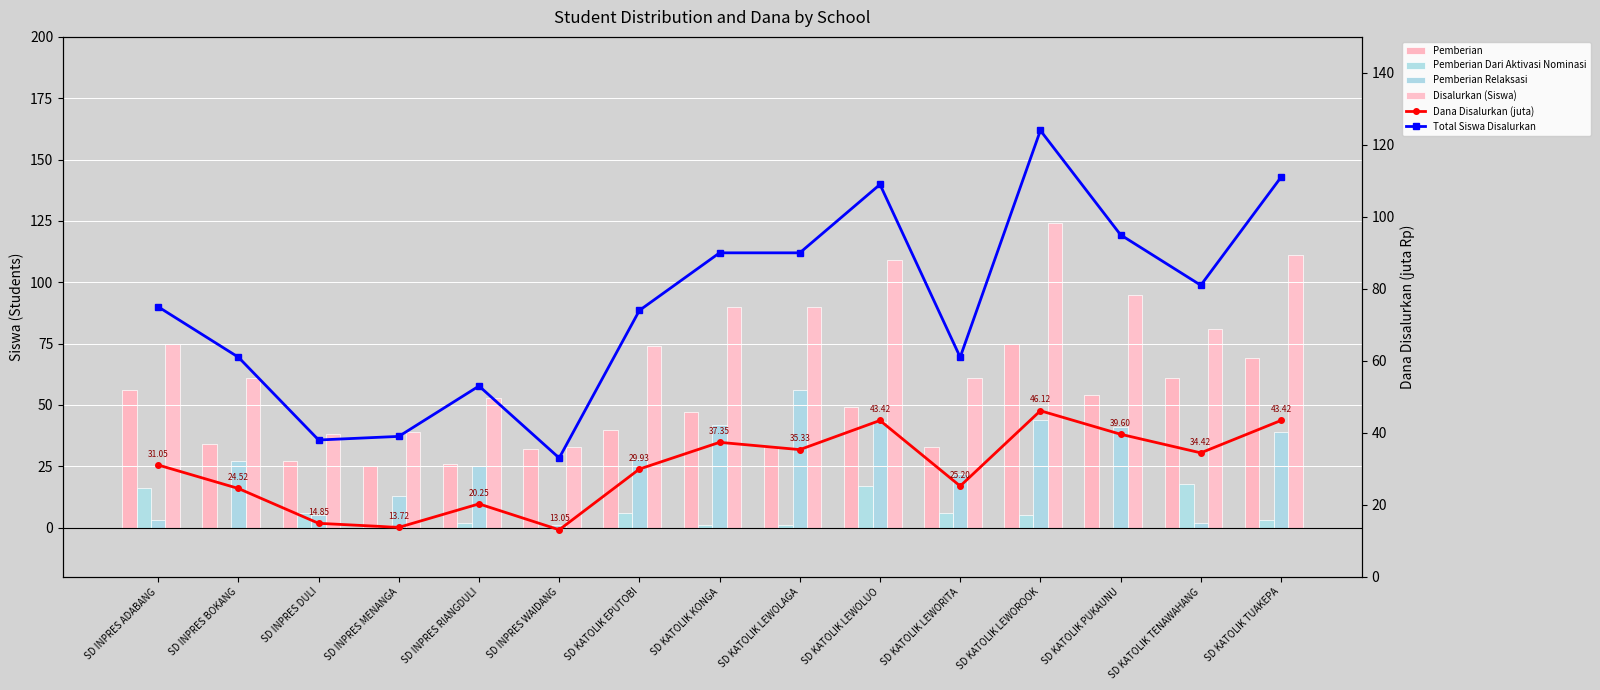

The value of Disalurkan (Siswa) at SD INPRES RIANGDULI is 53.0. True or false?

True